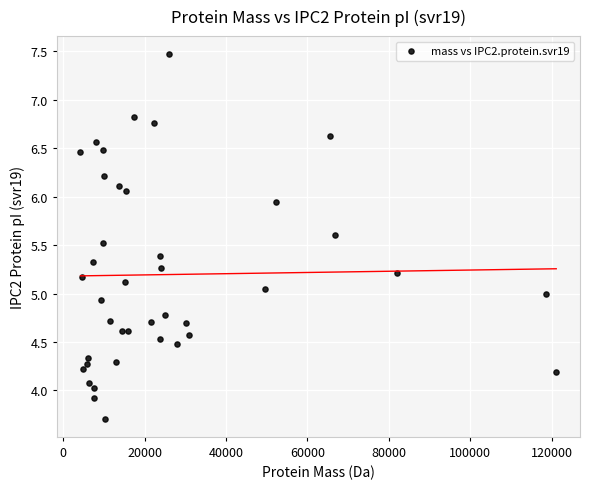

What is the range of Y values (max minus min)?

3.8